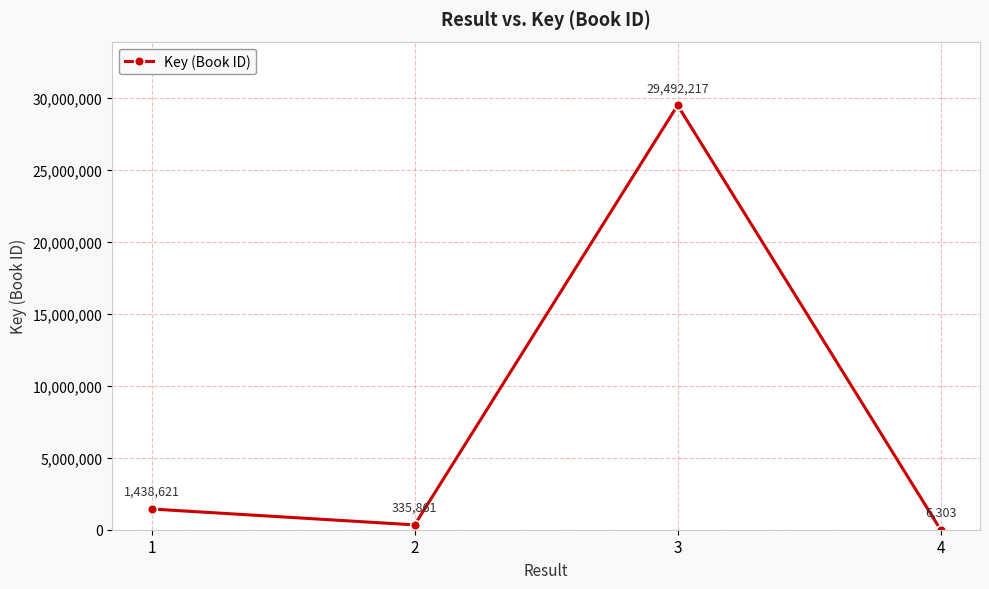

How many points are higher than both their immediate neighbors (excluding endpoints)?

1